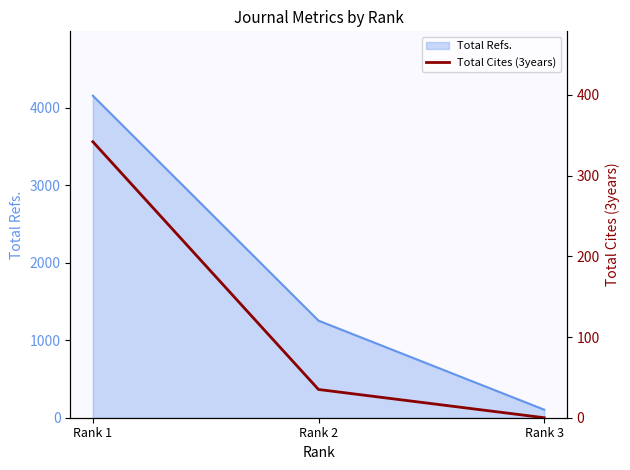

Which has a higher value, Rank 3 or Rank 1?

Rank 1